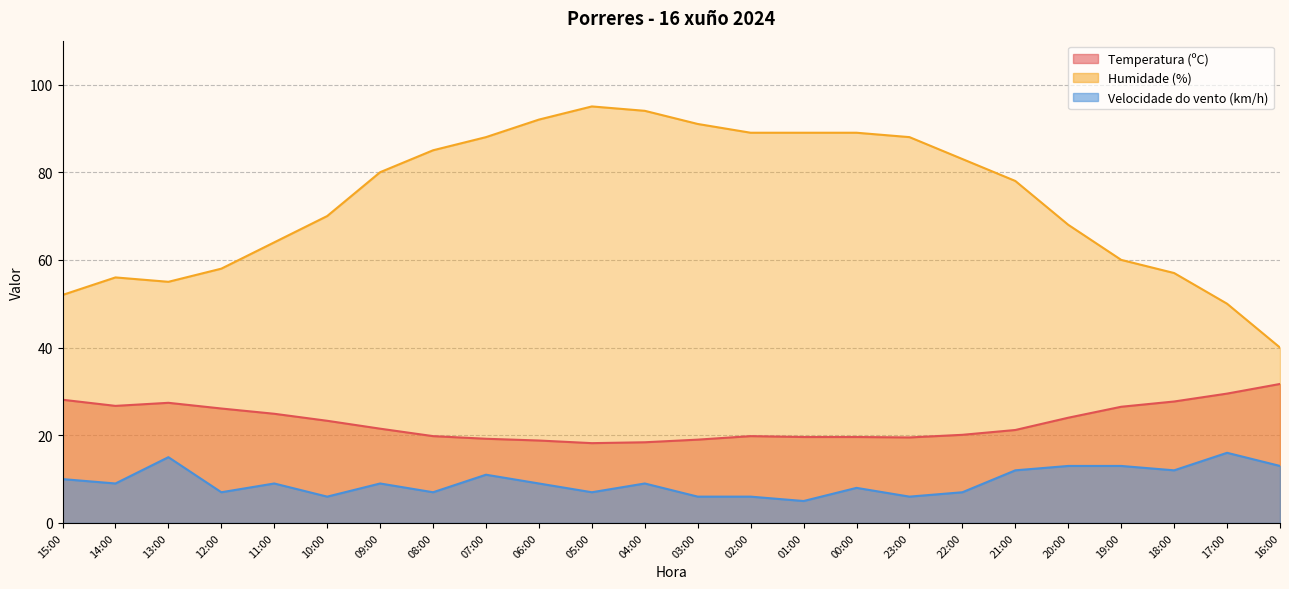

How many data points in Humidade (%) are above 80?

11